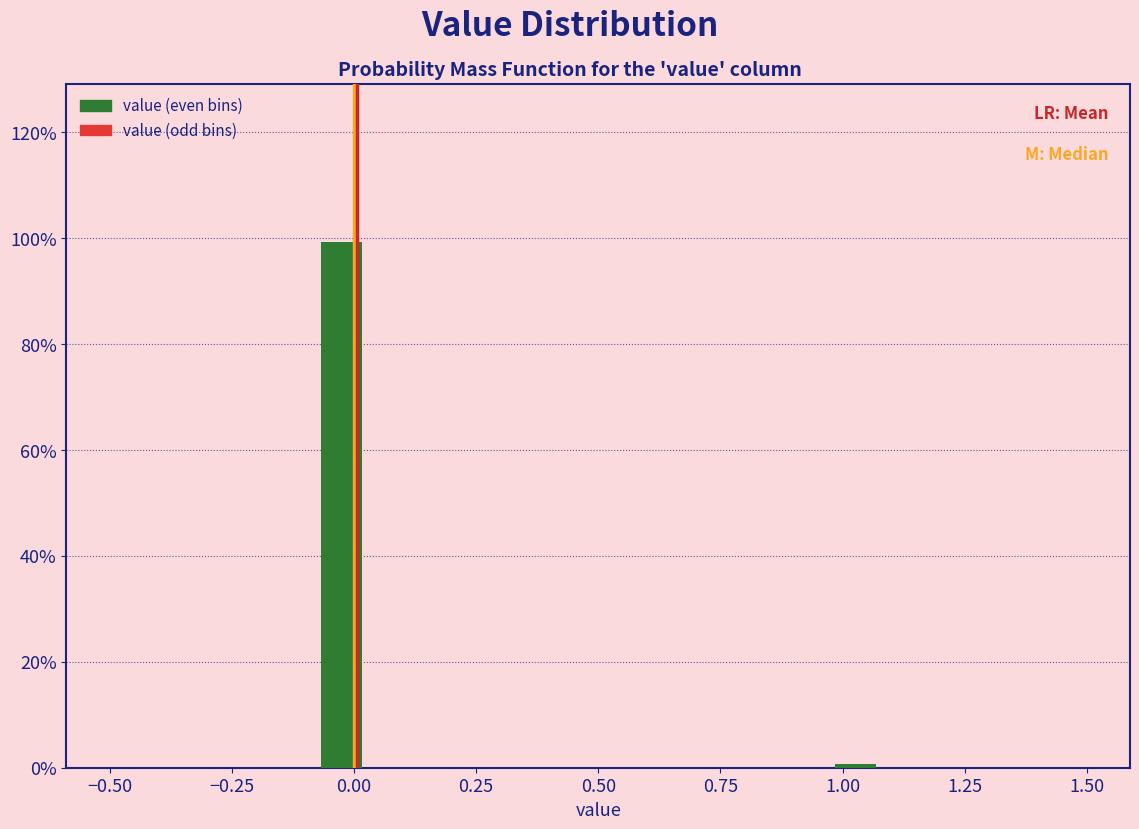

Read against the x-axis, roughly where is the centre of the tallest bar?

-0.05